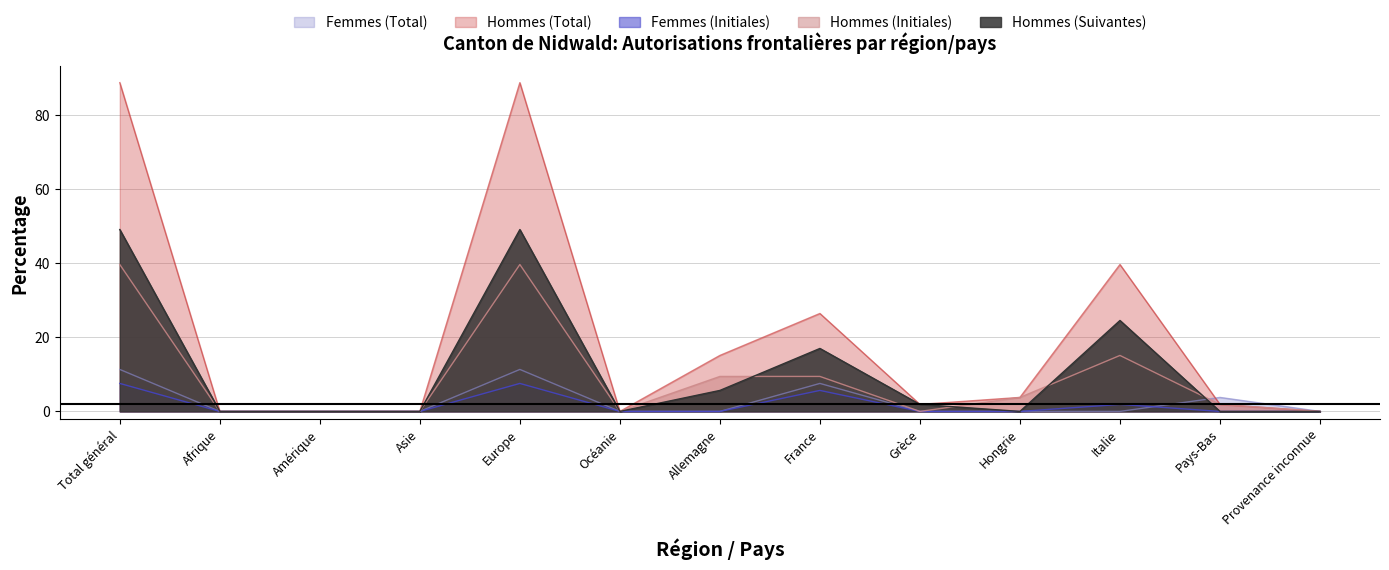

How many times do Femmes (Total) and Femmes (Initiales) cross each other?

1